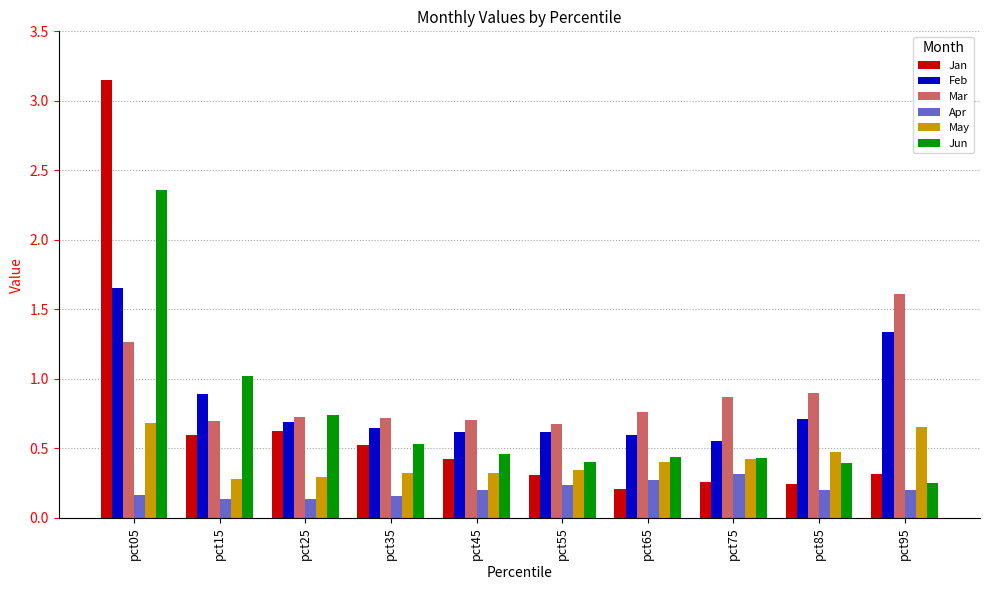

At which label does Jan reach its peak?

pct05